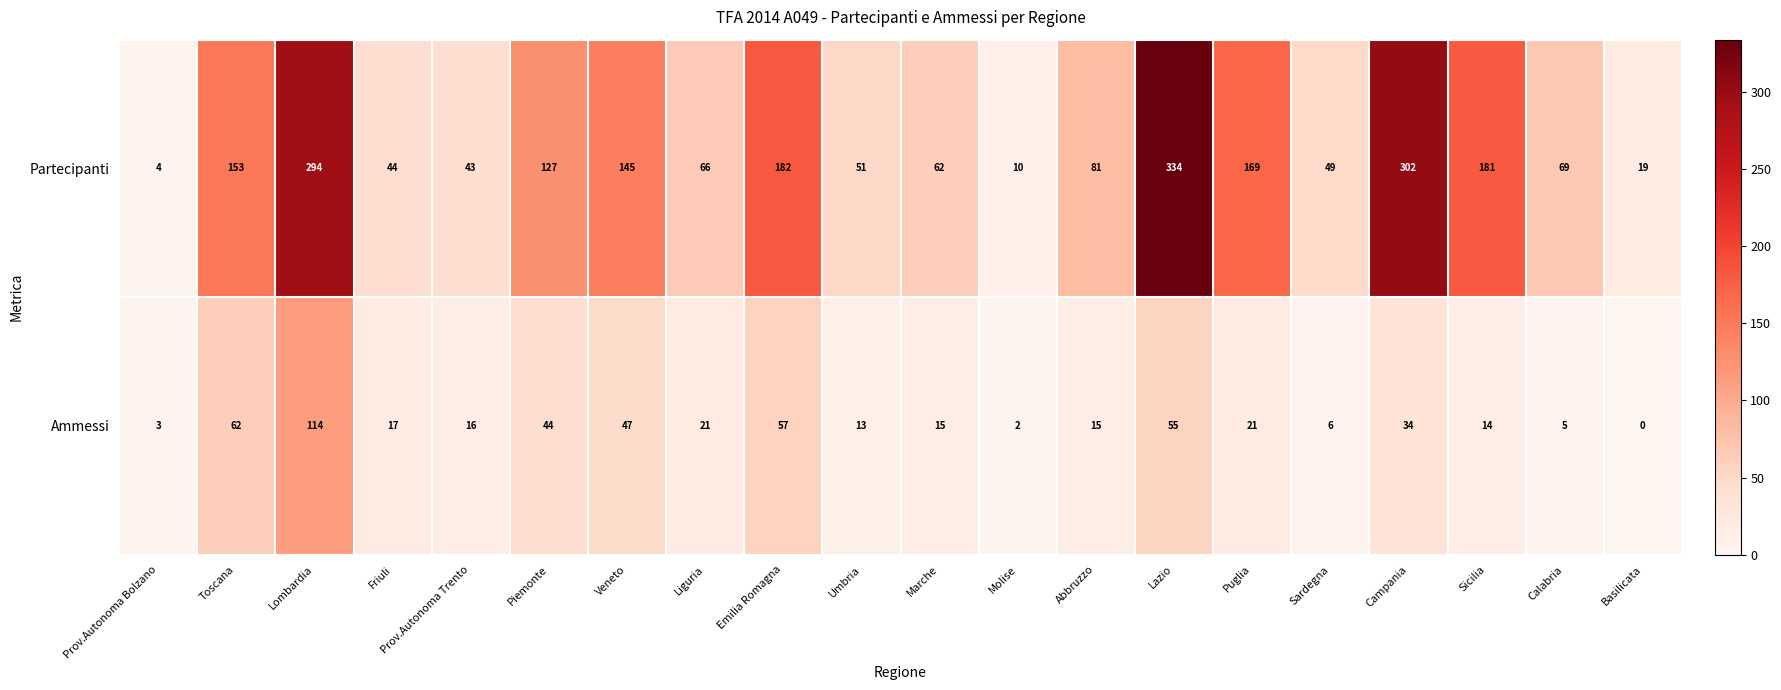

At which label is Ammessi closest to 57?

Emilia Romagna